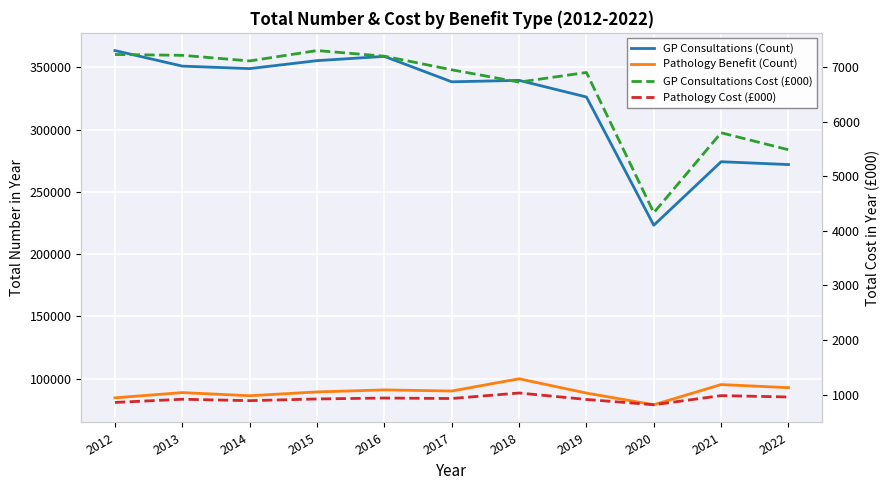

Where does the GP Consultations Cost (£000) series first go above 6946?

2012